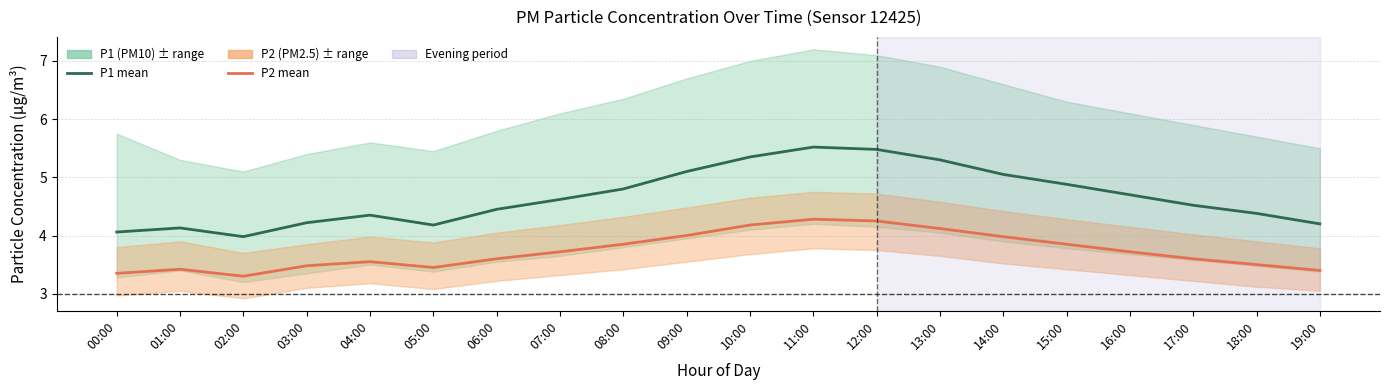

Reading right to left, what are all the values shown in this chart?

P1 (PM10): 19:00=4.2	18:00=4.4	17:00=4.5	16:00=4.7	15:00=4.9	14:00=5.0	13:00=5.3	12:00=5.5	11:00=5.5	10:00=5.3	09:00=5.1	08:00=4.8	07:00=4.6	06:00=4.5	05:00=4.2	04:00=4.3	03:00=4.2	02:00=4.0	01:00=4.1	00:00=4.1
P2 (PM2.5): 19:00=3.4	18:00=3.5	17:00=3.6	16:00=3.7	15:00=3.9	14:00=4.0	13:00=4.1	12:00=4.2	11:00=4.3	10:00=4.2	09:00=4.0	08:00=3.9	07:00=3.7	06:00=3.6	05:00=3.5	04:00=3.5	03:00=3.5	02:00=3.3	01:00=3.4	00:00=3.4